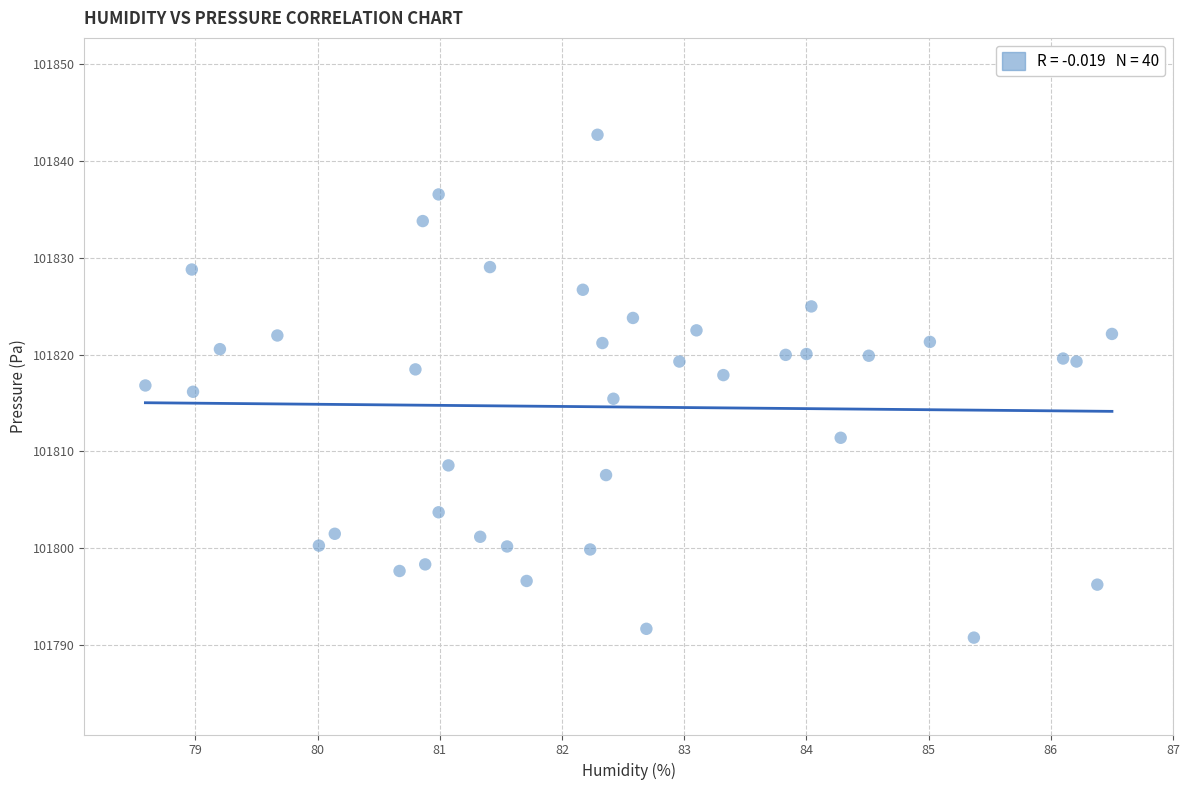

What is the range of Y values (max minus min)?

51.9